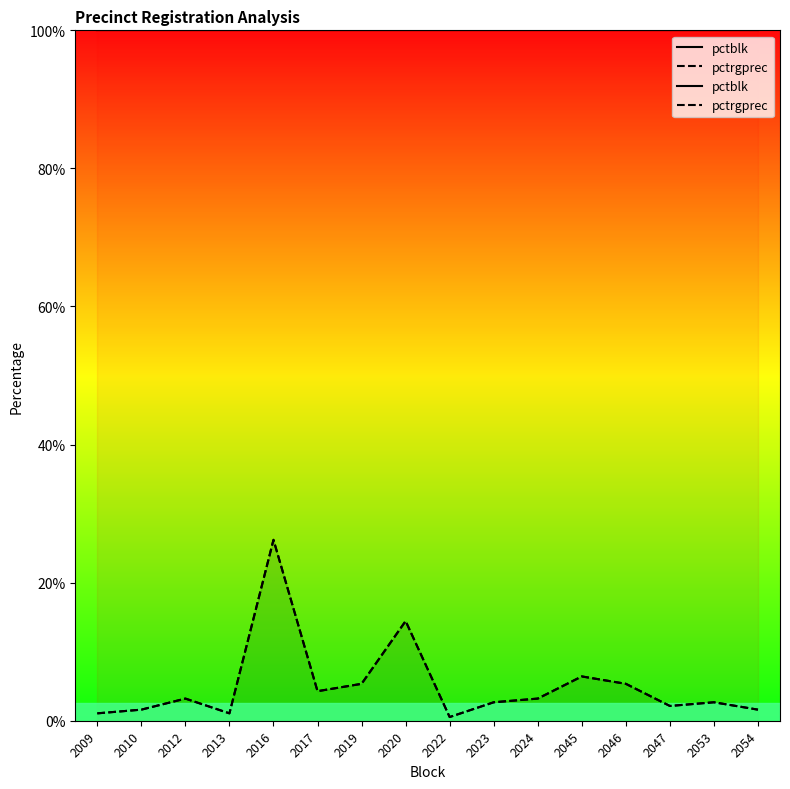

What is the maximum value shown in the chart?

100.0